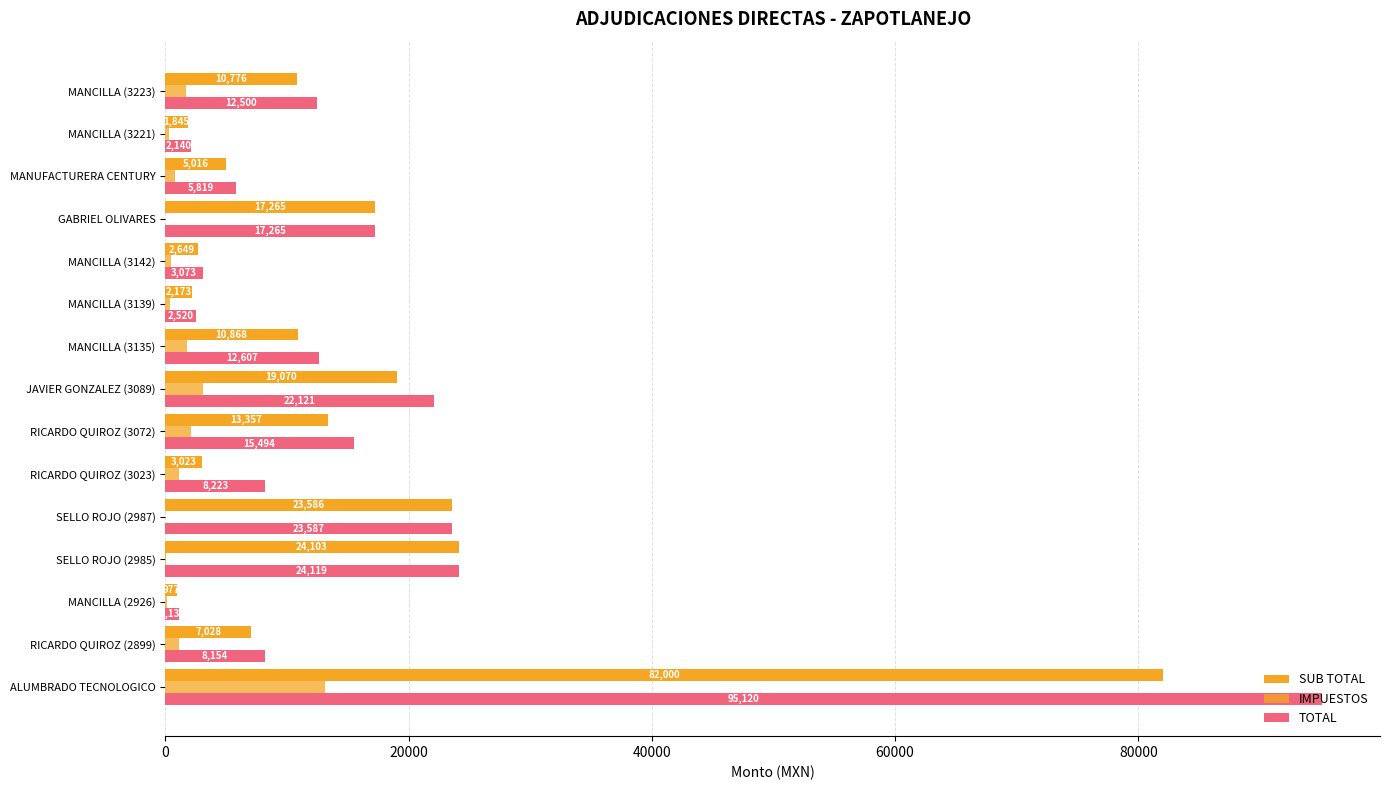

How many categories are shown in the chart?

15